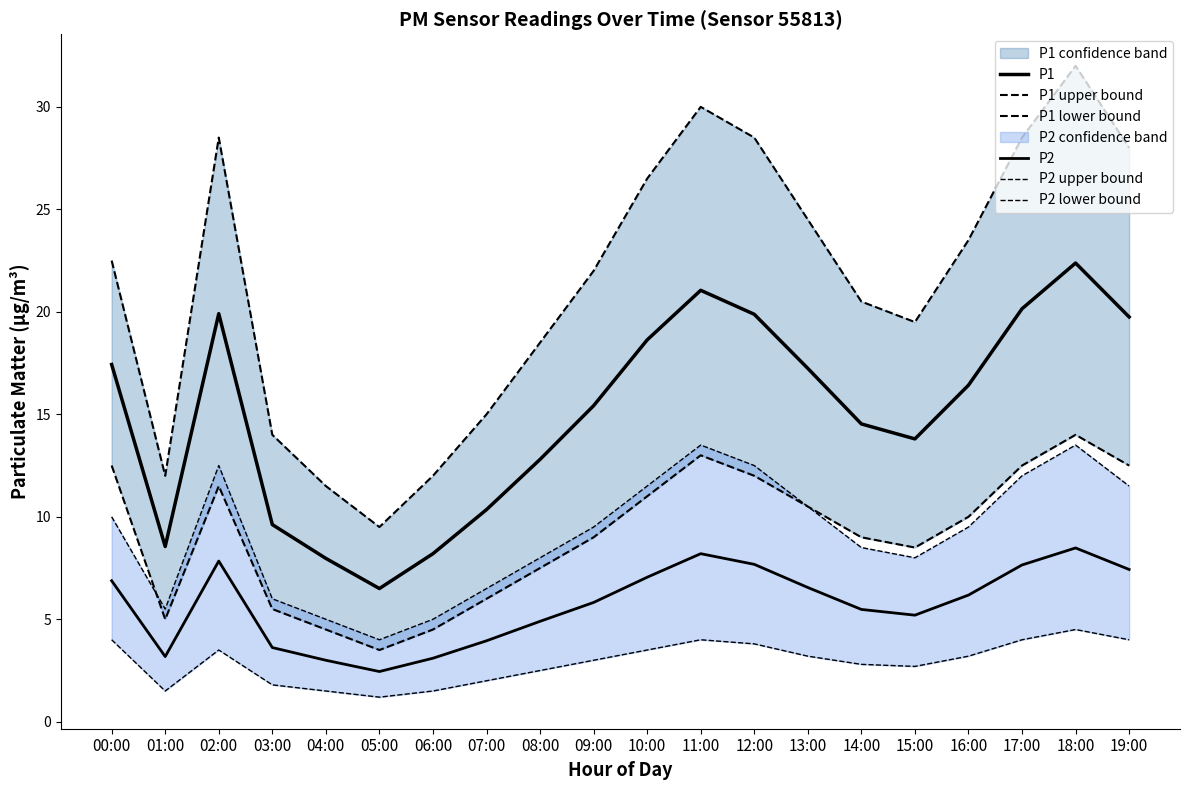

List the labels in order of P1 upper bound value, smallest first.

05:00, 04:00, 01:00, 06:00, 03:00, 07:00, 08:00, 15:00, 14:00, 09:00, 00:00, 16:00, 13:00, 10:00, 19:00, 02:00, 12:00, 17:00, 11:00, 18:00